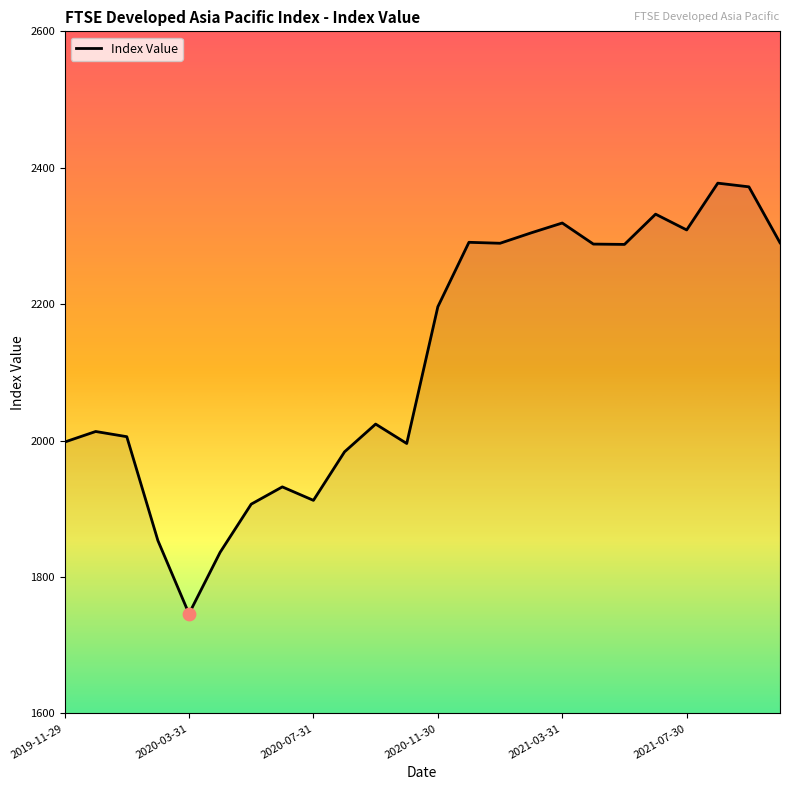

What is the difference between the maximum and minimum values?

631.3